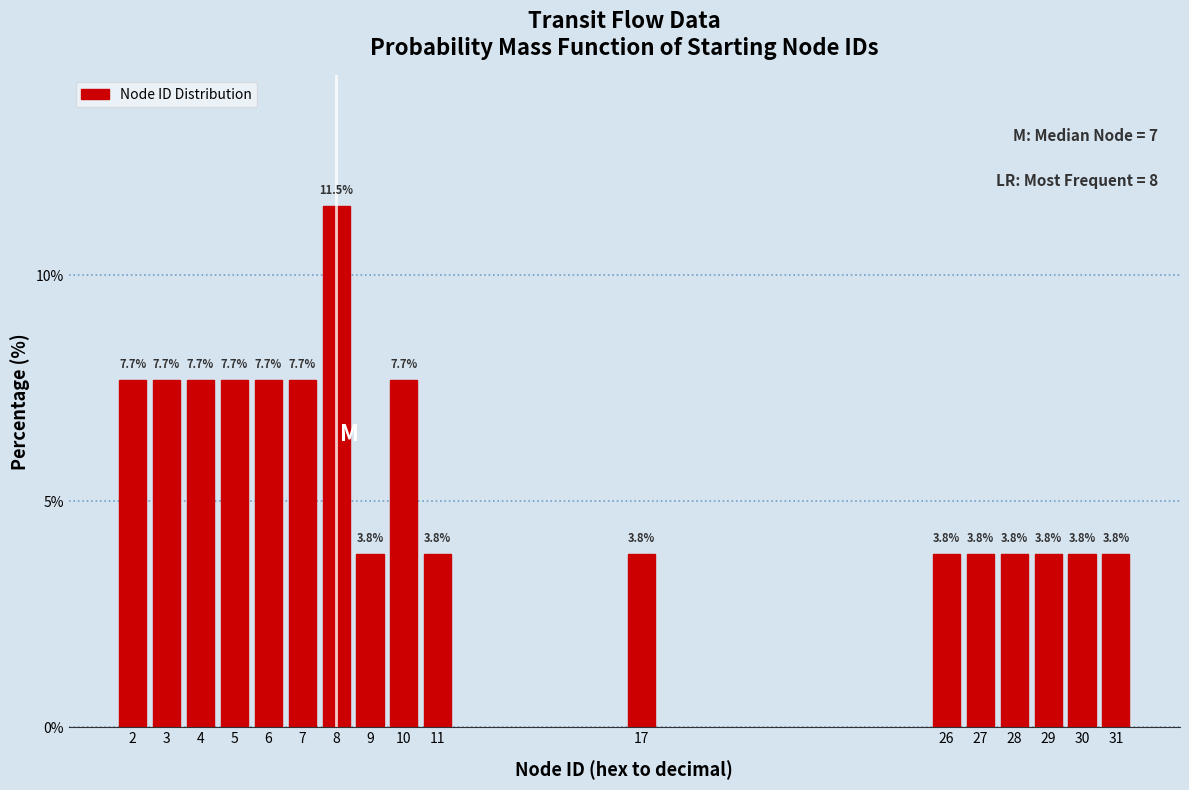

Reading right to left, list all the values displayed in this chart.

31=3.8	30=3.8	29=3.8	28=3.8	27=3.8	26=3.8	17=3.8	11=3.8	10=7.7	9=3.8	8=11.5	7=7.7	6=7.7	5=7.7	4=7.7	3=7.7	2=7.7